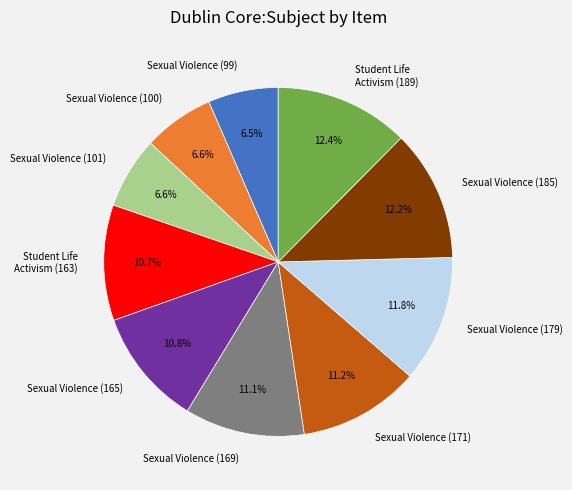

How many segments does this pie chart have?

10